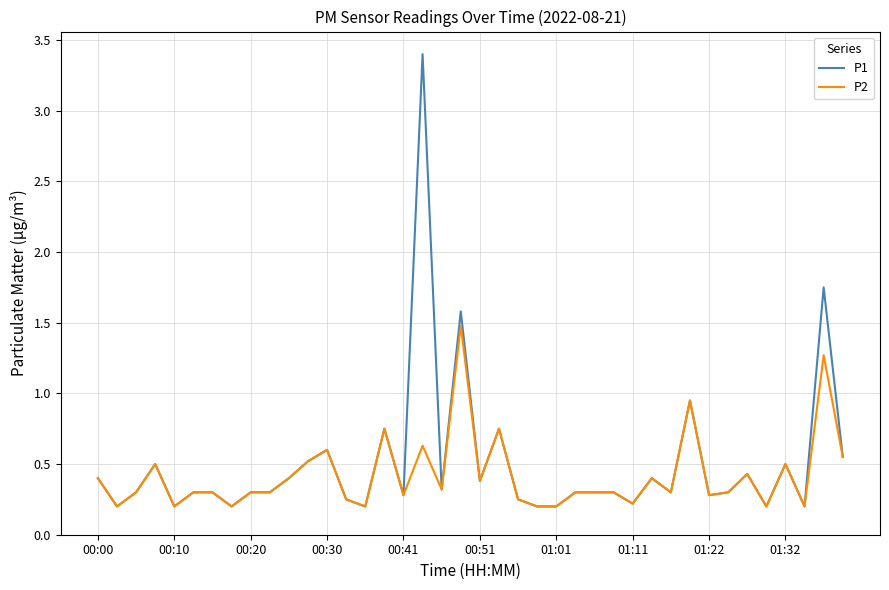

What is the maximum value shown in the chart?

3.4